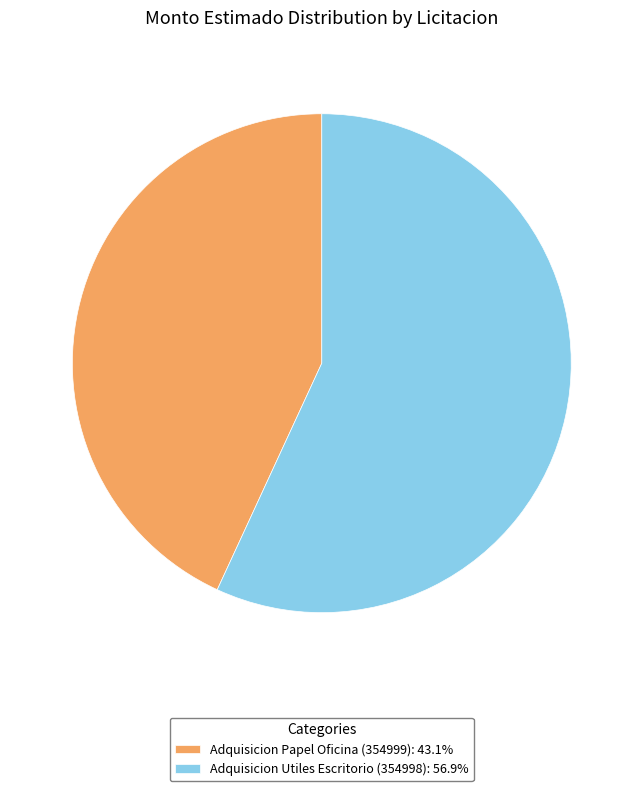

Does Adquisicion Utiles Escritorio (354998) represent more than half of the total?

Yes